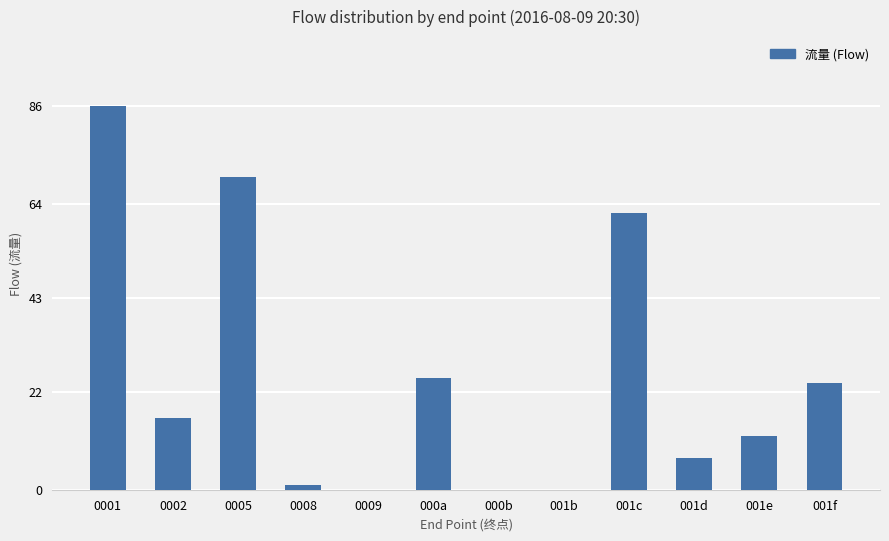

Which category has the highest value across all series?

0001